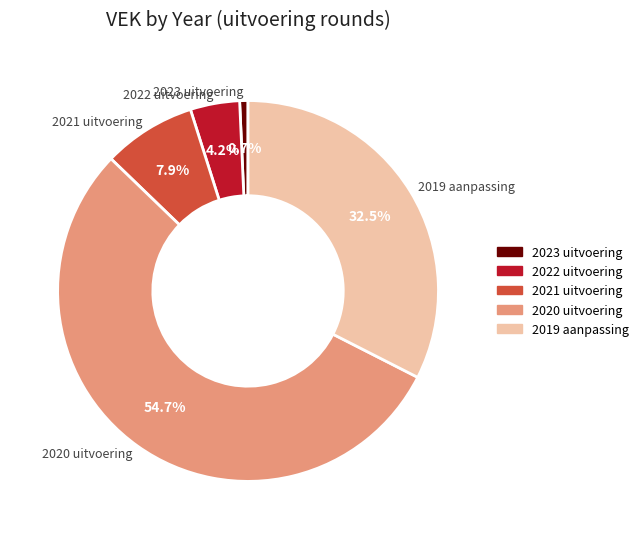

Rank the categories by value from lowest to highest.

2023 uitvoering, 2022 uitvoering, 2021 uitvoering, 2019 aanpassing, 2020 uitvoering